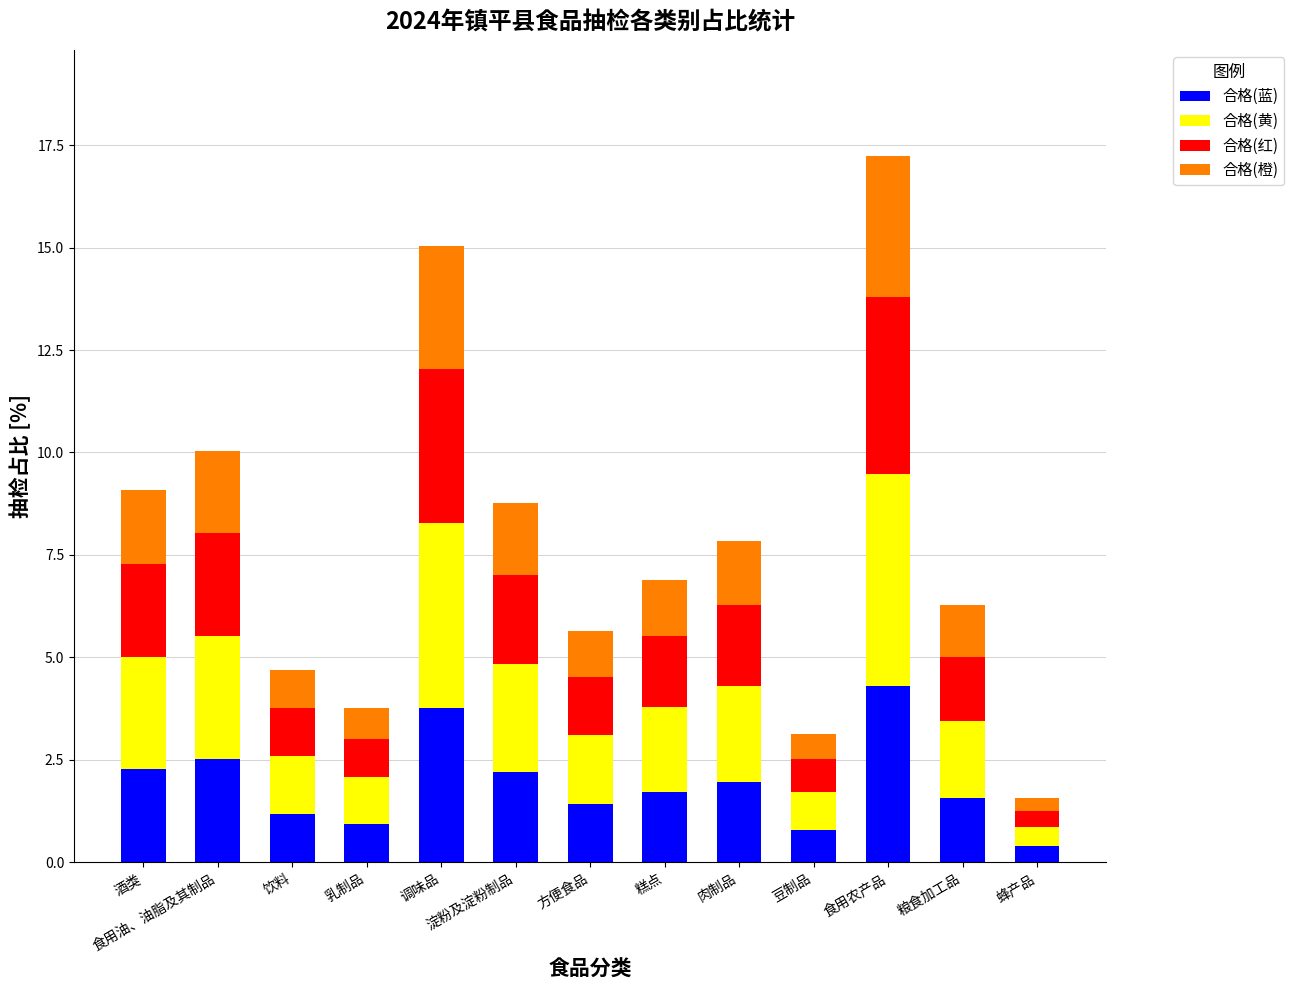

What value does the 合格(蓝) series have at 乳制品?

0.9